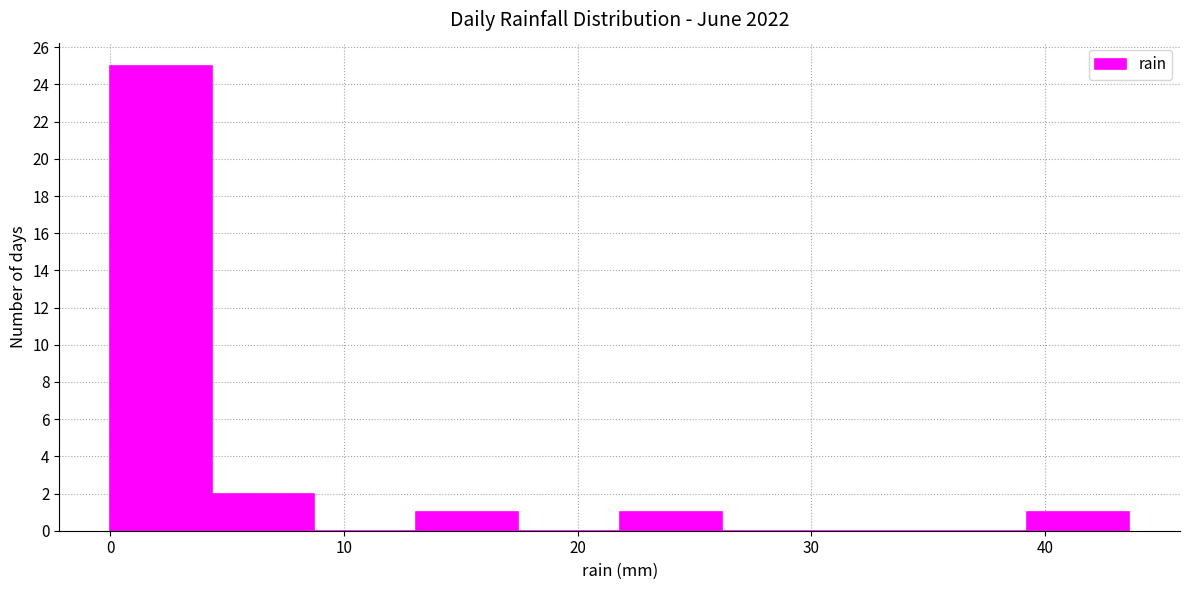

Reading left to right, transcribe this chart: for each bar, give the range it covers on the x-axis and its height. Neither the bar edges nor the heights are printed on the chart, so give them approximately, as read against the axes.

0 to 4: 25
4 to 9: 2
9 to 13: 0
13 to 17: 1
17 to 22: 0
22 to 26: 1
26 to 31: 0
31 to 35: 0
35 to 39: 0
39 to 44: 1